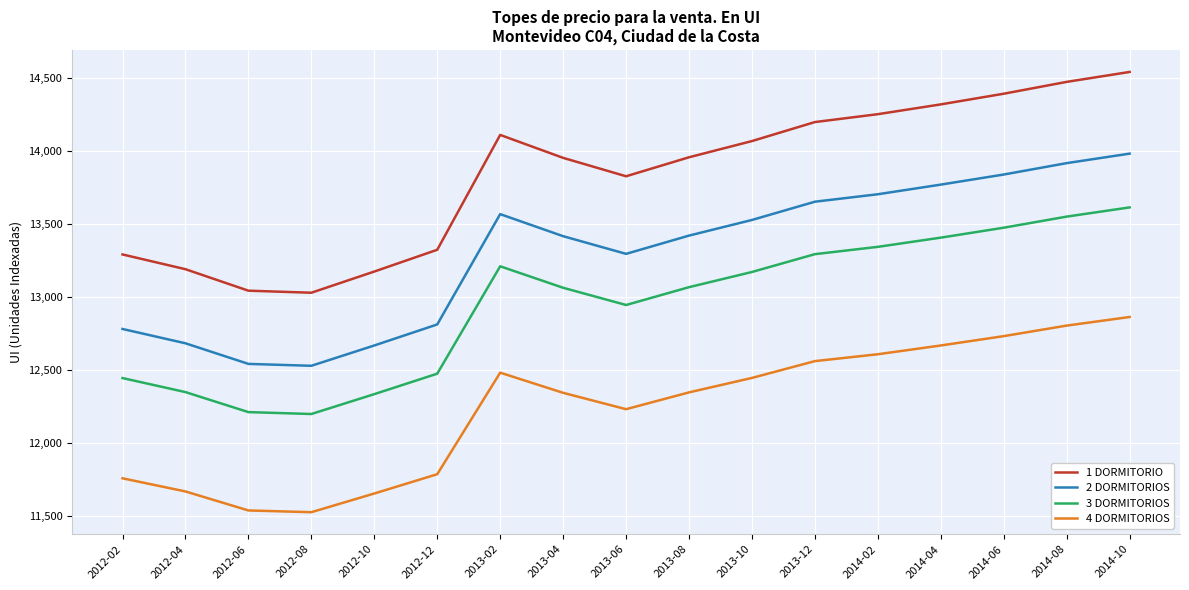

At which category is the sum across all series the highest?

2014-10